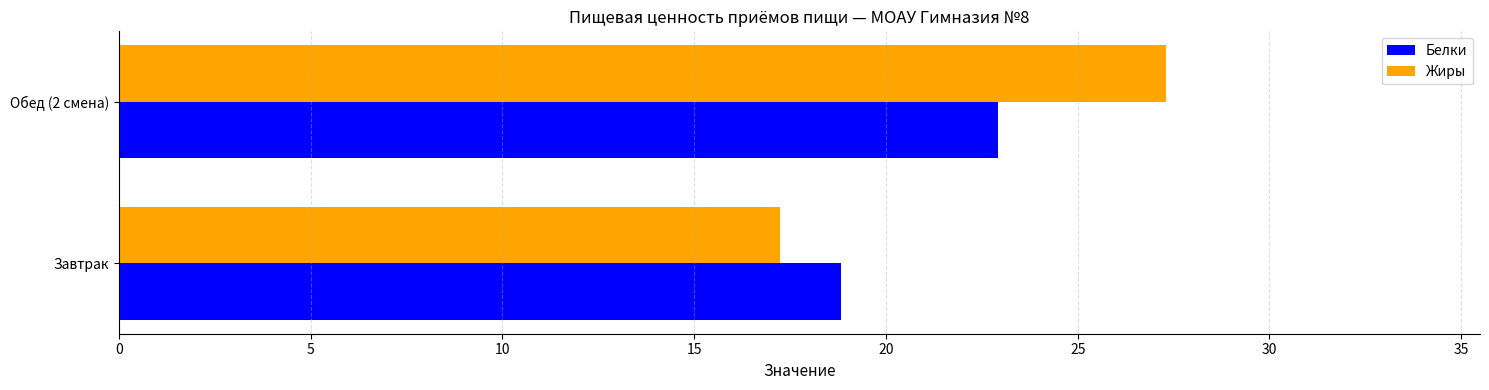

At which category does the chart reach its peak across all series?

Обед (2 смена)